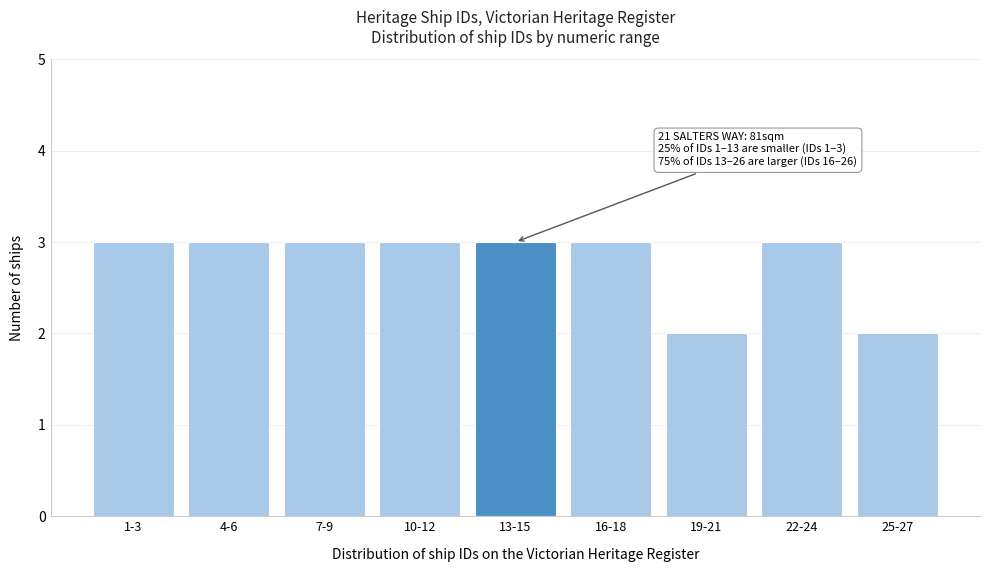

Reading right to left, what are all the values shown in this chart?

2	3	2	3	3	3	3	3	3